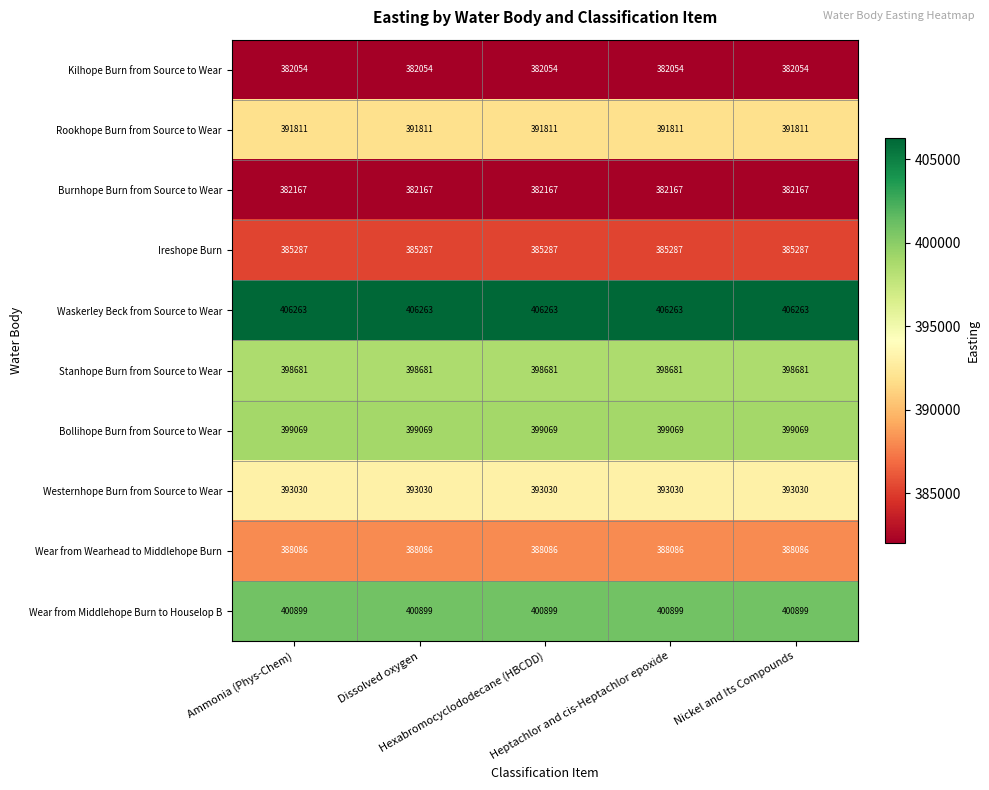

At how many categories does at least one series exceed 388232?

5